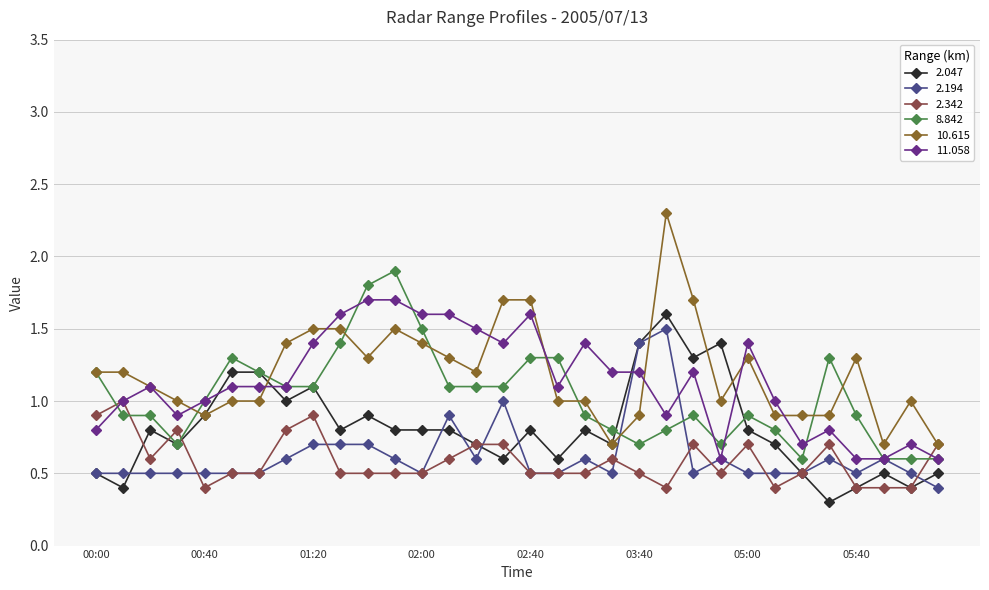

True or false: 2.342 has more than 0 interior local peaks.

True